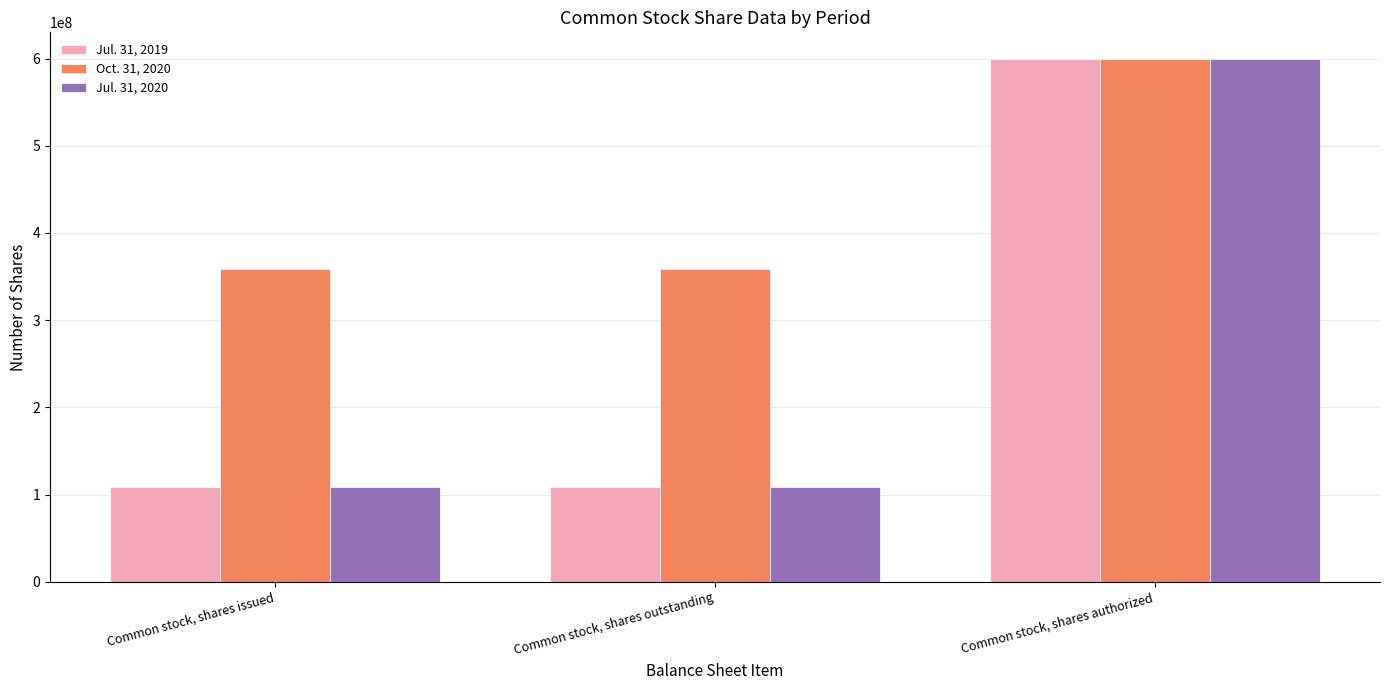

What is the total value across all series at Common stock, shares outstanding?

575575768